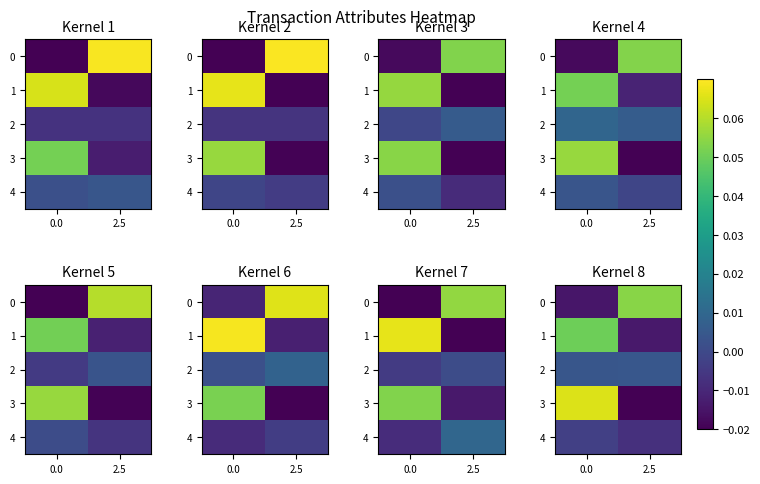

Rank the categories by 2 value from lowest to highest.

0.0, 2.5